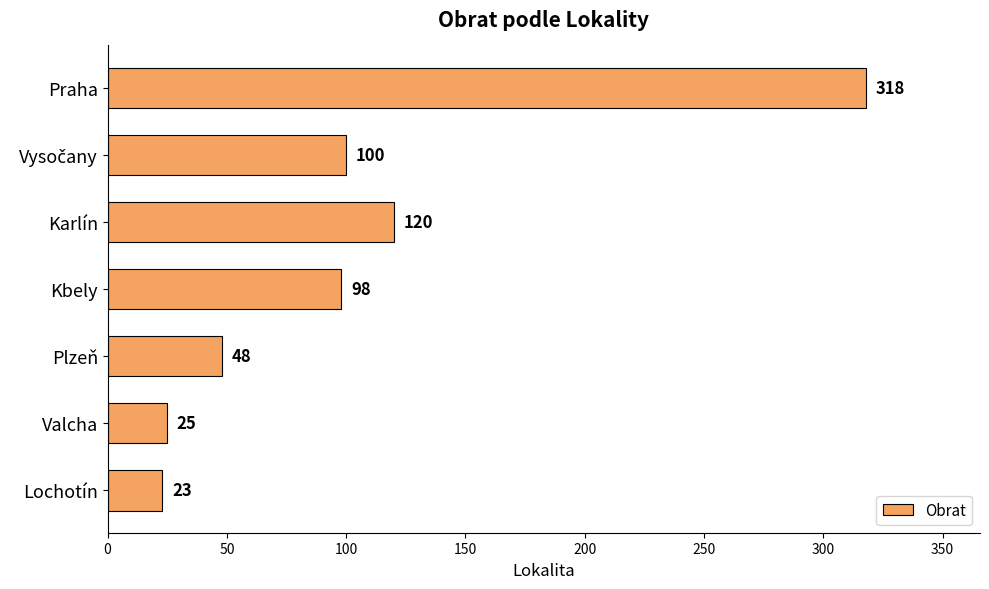

Reading top to bottom, what are all the values shown in this chart?

318	100	120	98	48	25	23